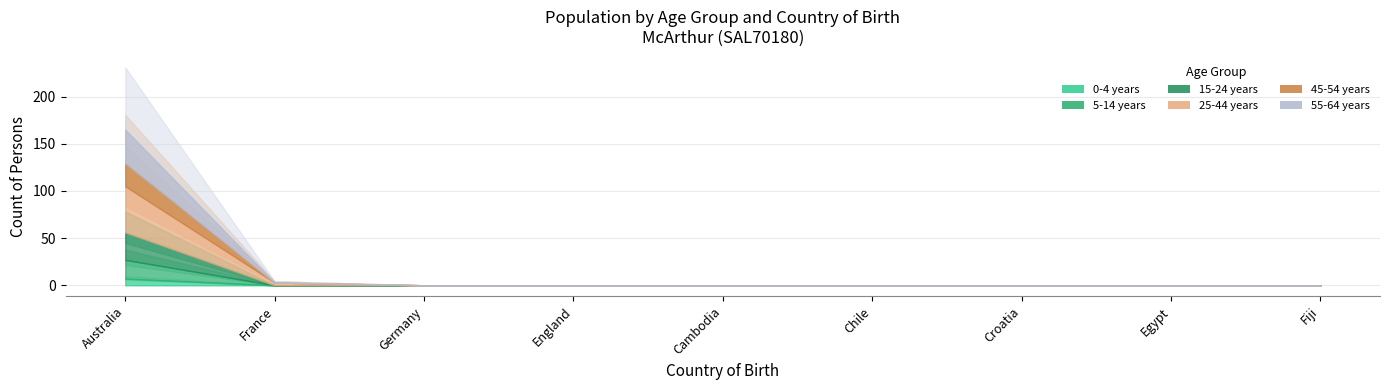

How many distinct data groups are displayed?

6